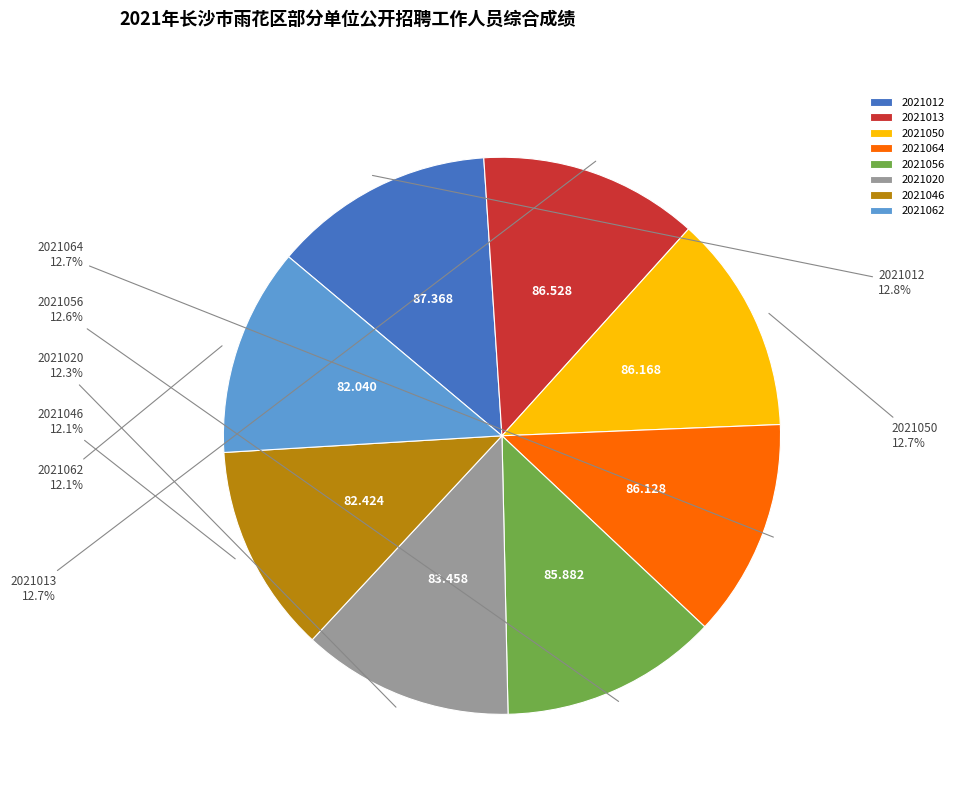

Does 2021012 account for over 50% of the chart?

No